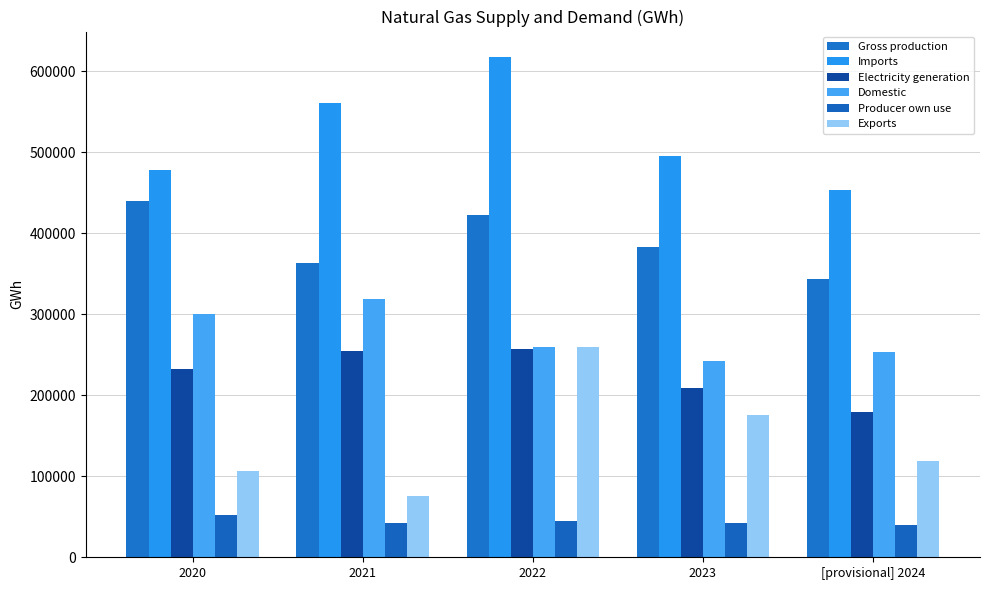

At which category is the sum across all series the highest?

2022